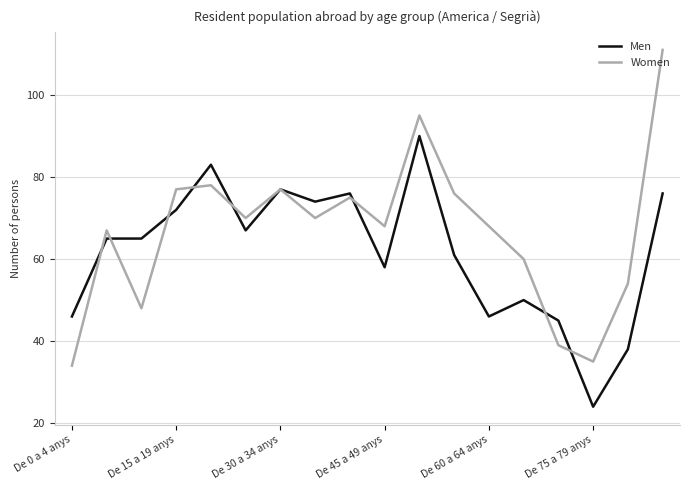

Which series has the largest total across all categories?

Women